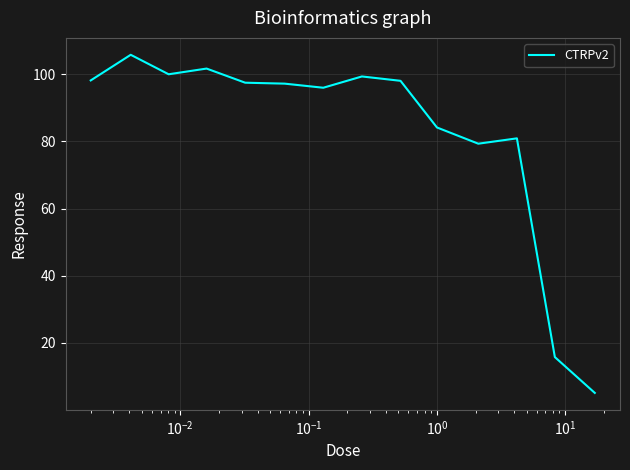

What is the maximum value shown in the chart?

105.8